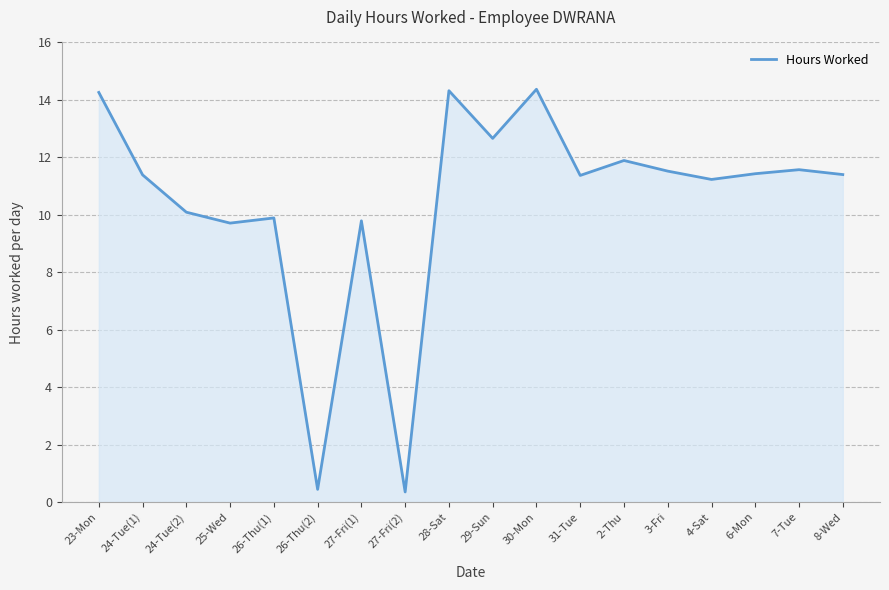

Which has a higher value, 26-Thu(1) or 3-Fri?

3-Fri